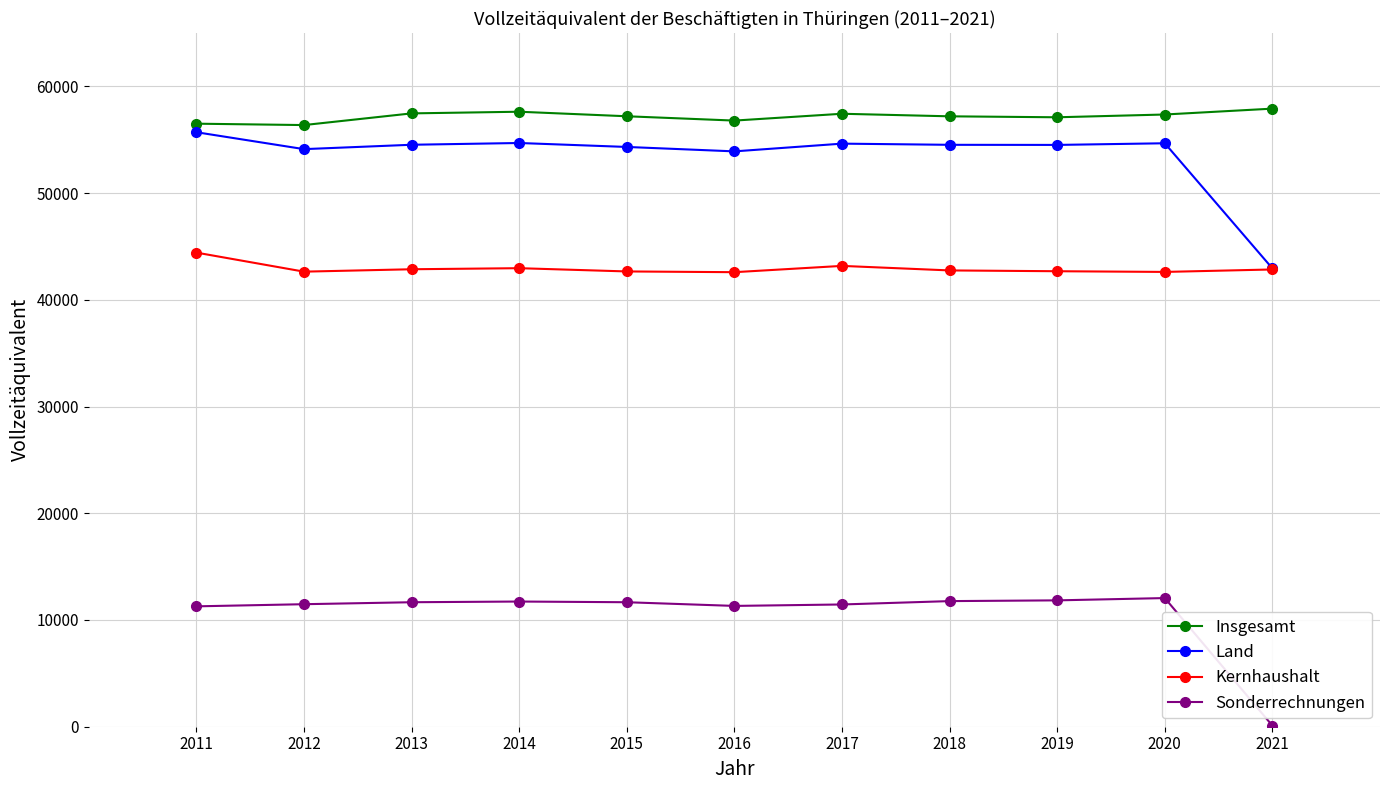

Which series has the largest total across all categories?

Insgesamt